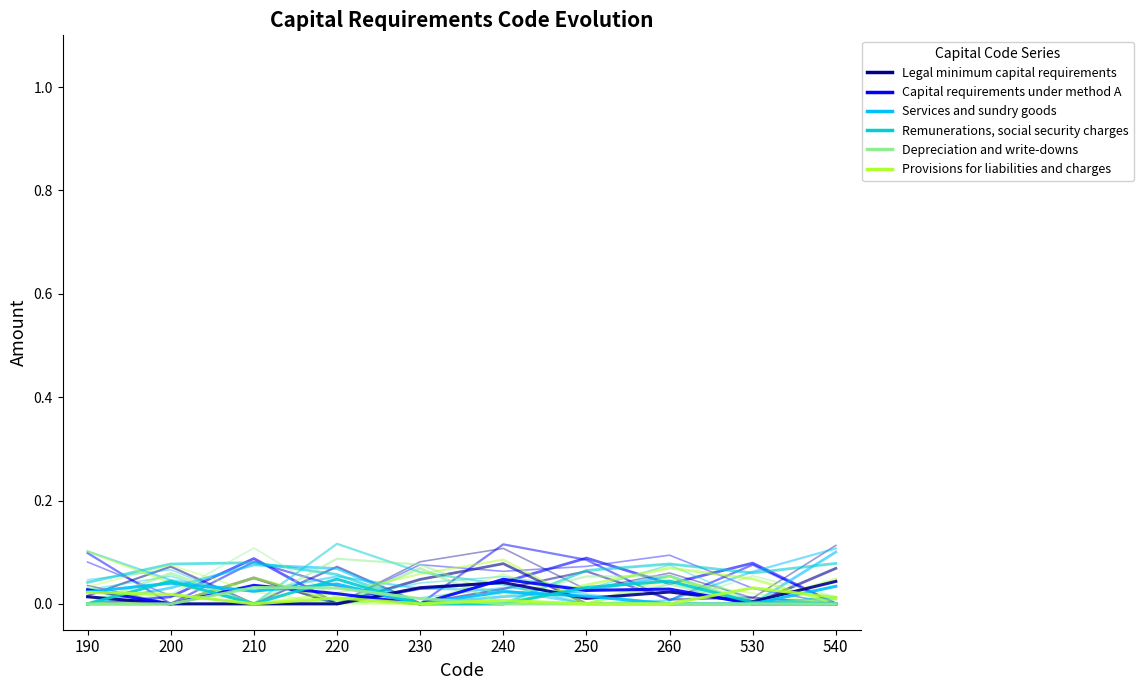

Count the number of data series in this chart.

6